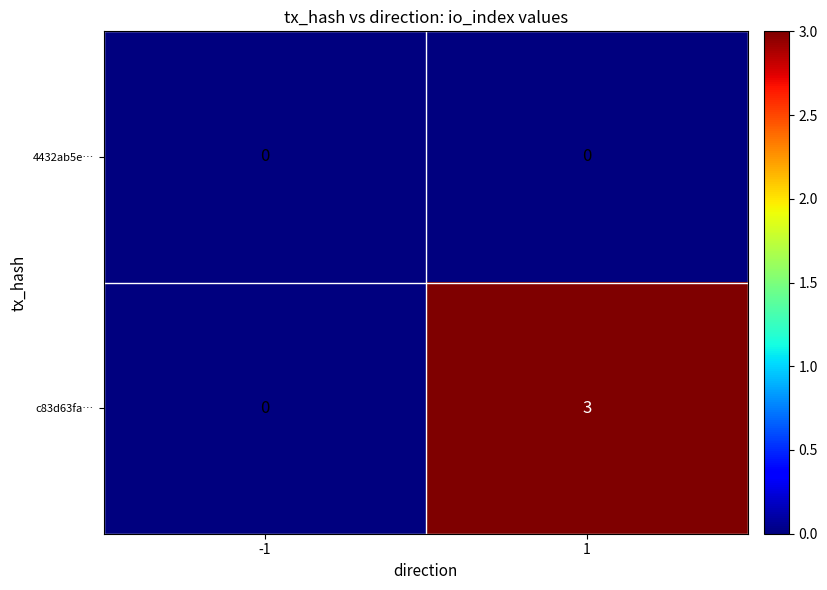

Rank the series at 1 from highest to lowest value.

c83d63fa…, 4432ab5e…